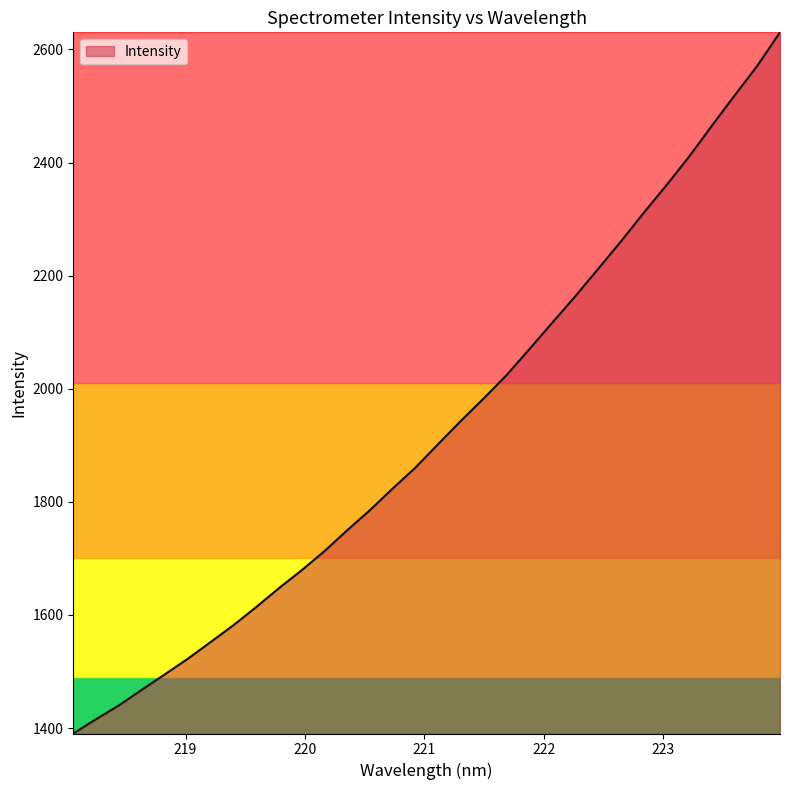

What is the greatest value displayed?

2630.3